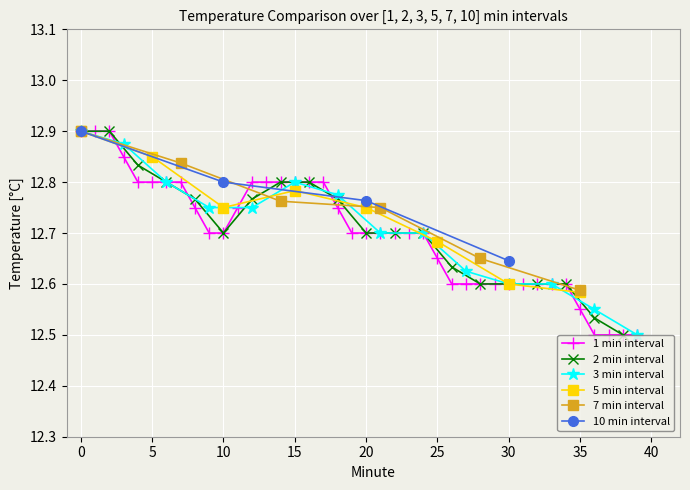

What is the value of the 32nd point from the left?

12.6